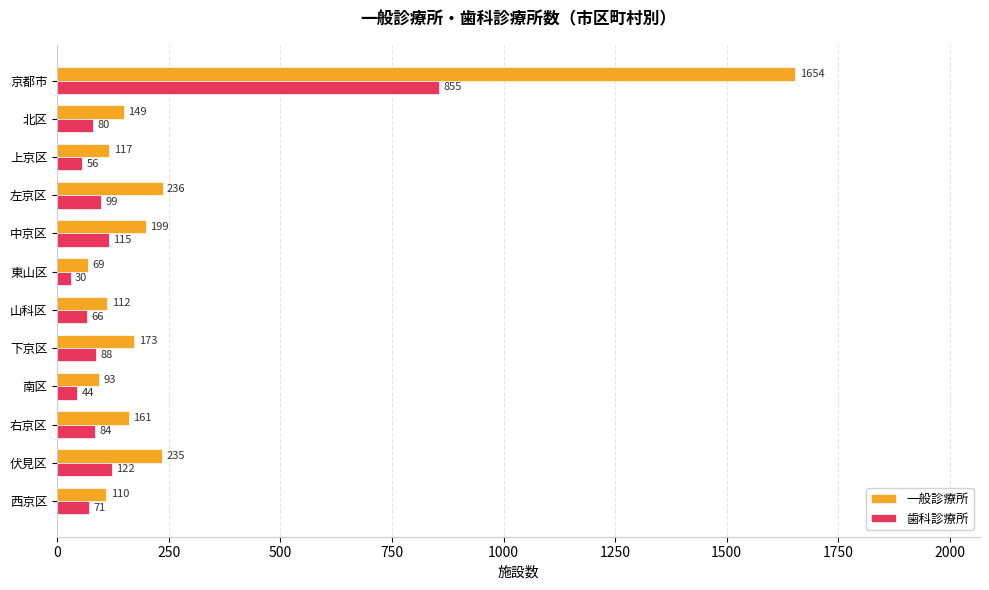

Count the number of categories in the chart.

12